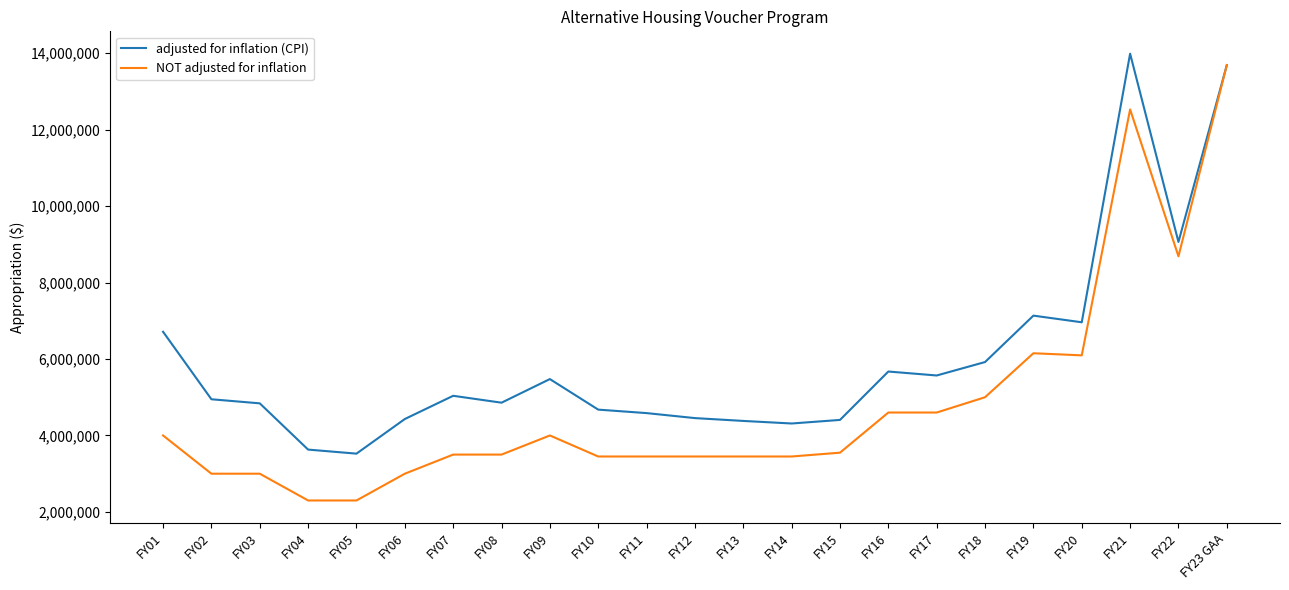

The value of adjusted for inflation (CPI) at FY12 is 4453999. True or false?

True